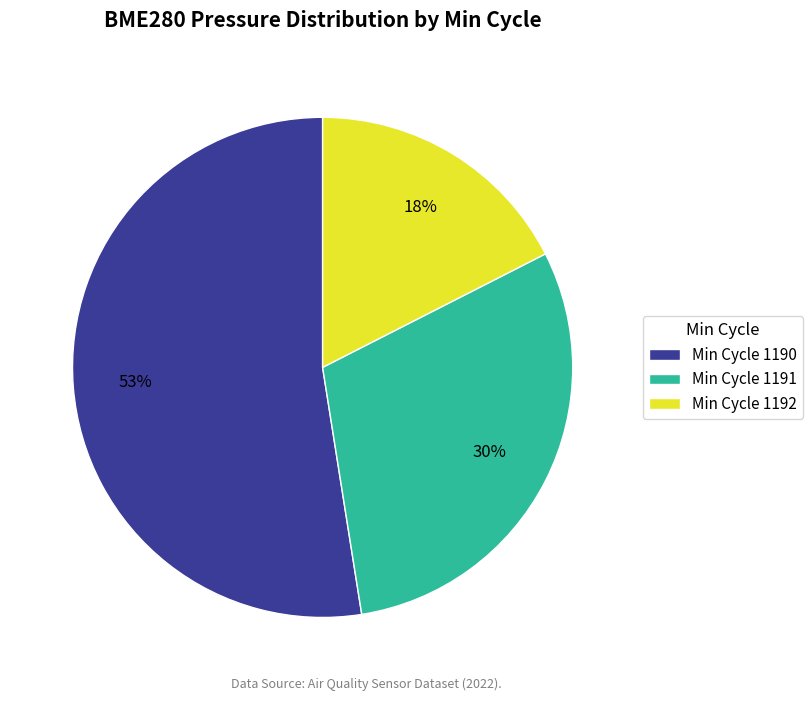

Is there any slice that represents more than half of the pie?

Yes